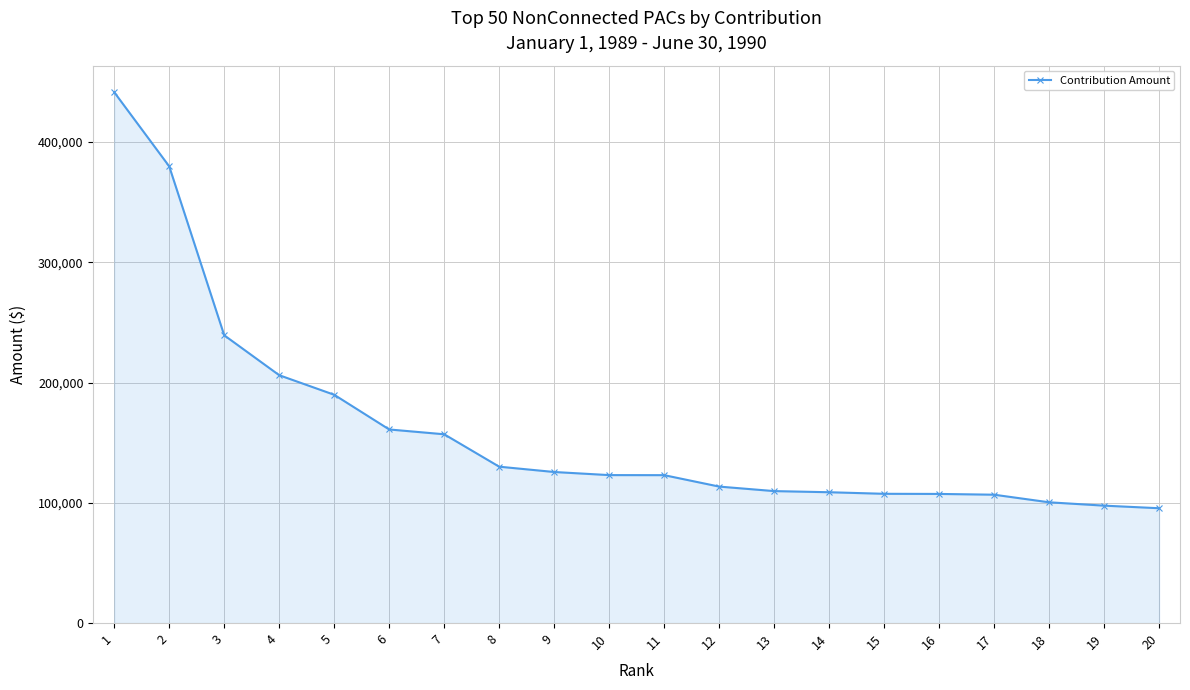

What is the difference between the values at 5 and 2?

189925